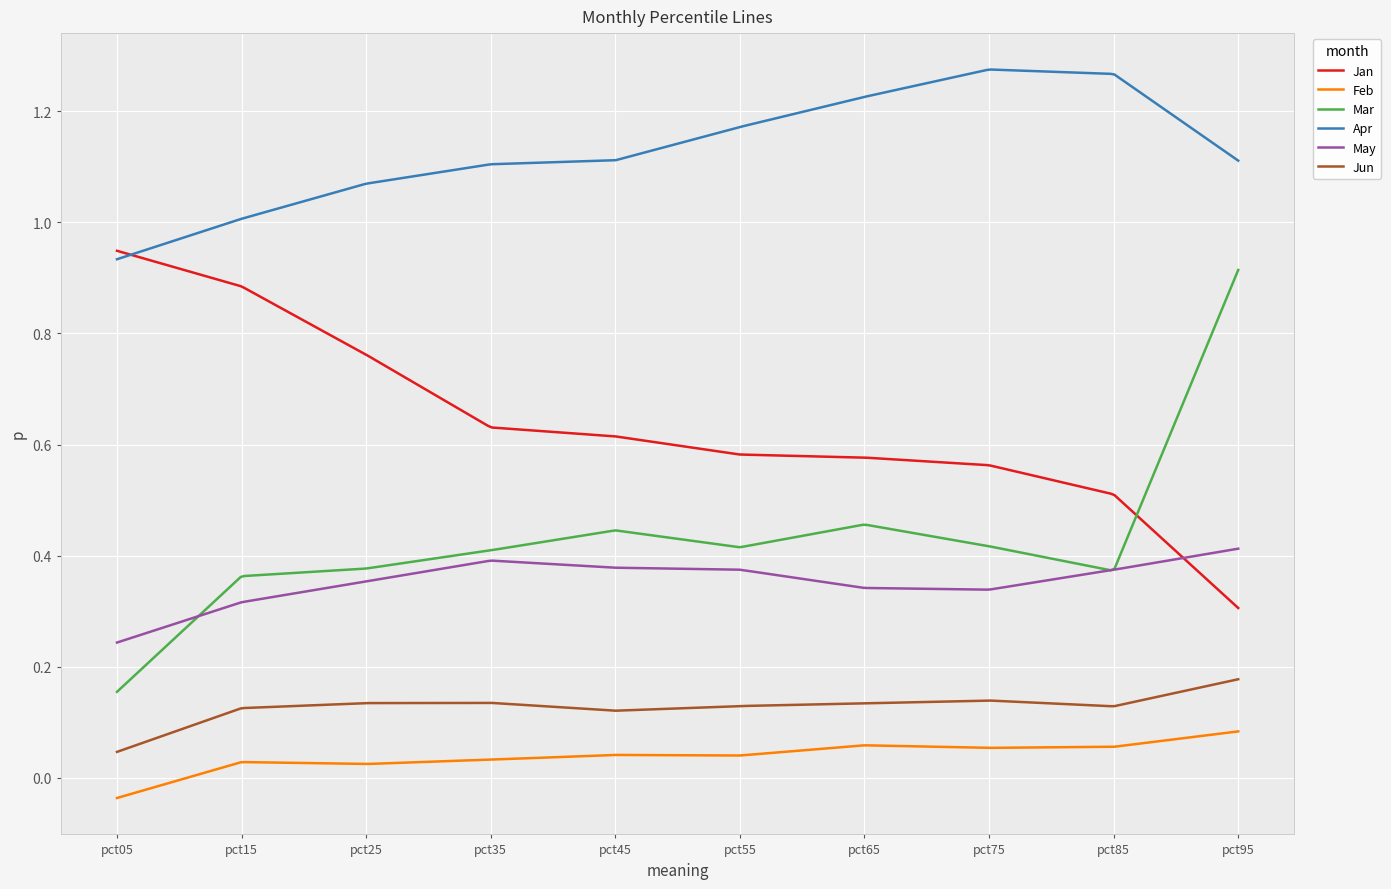

At how many categories does at least one series exceed 0?

300